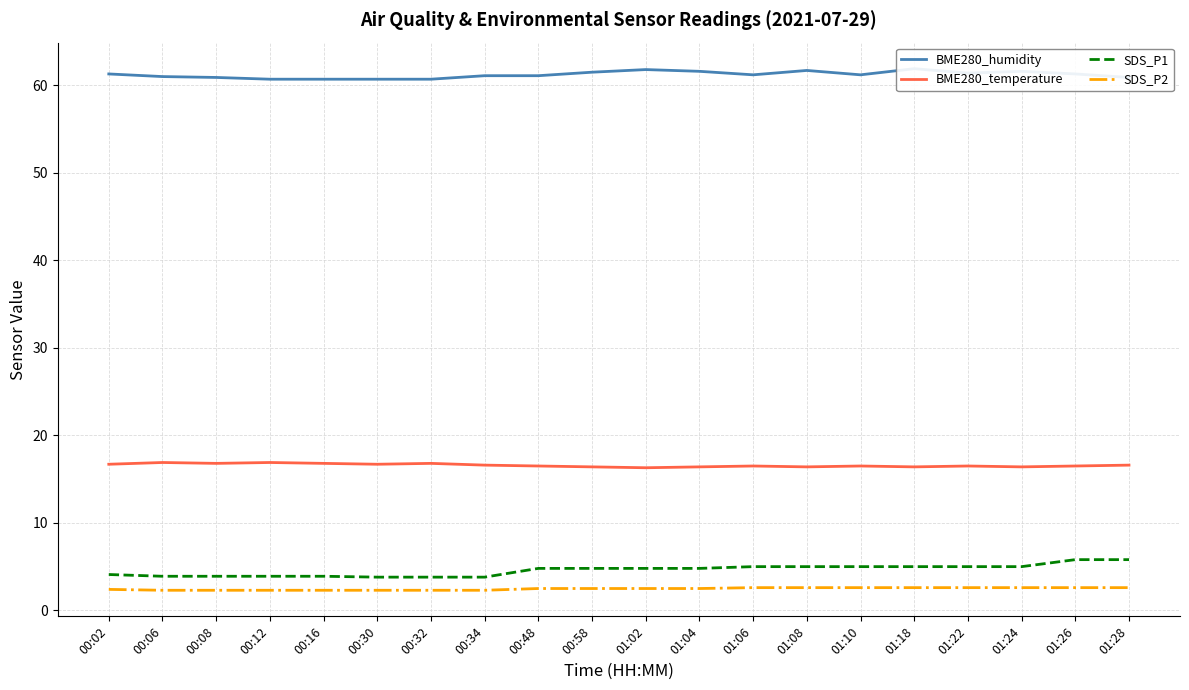

What value does the BME280_humidity series have at 00:58?

61.5